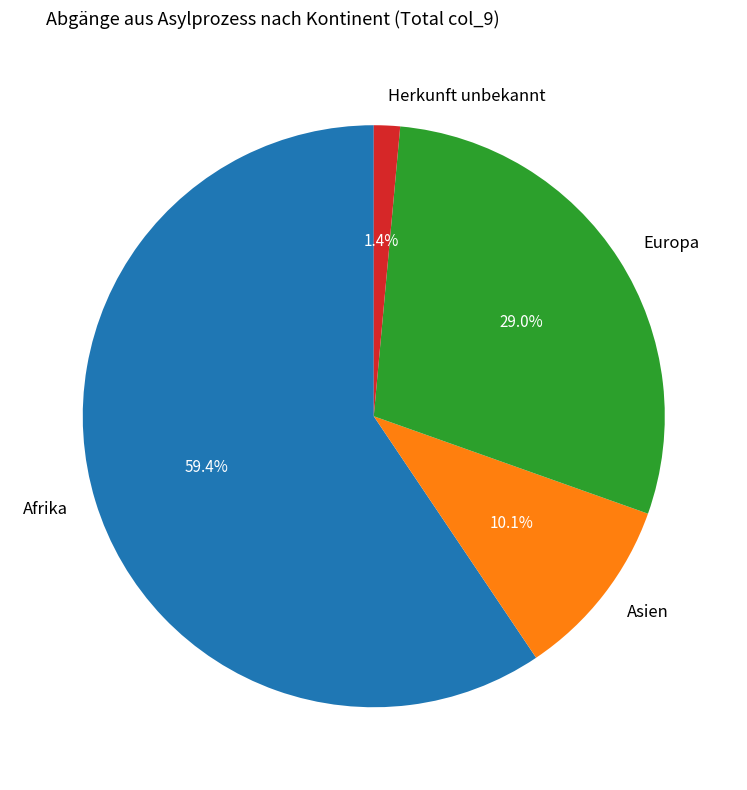

To the nearest percent, what is the difference between the Asien and Afrika slice percentages?

49%